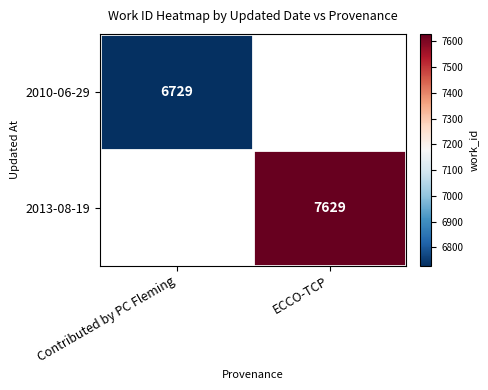

The 2010-06-29 series shows 6729 at Contributed by PC Fleming. True or false?

True